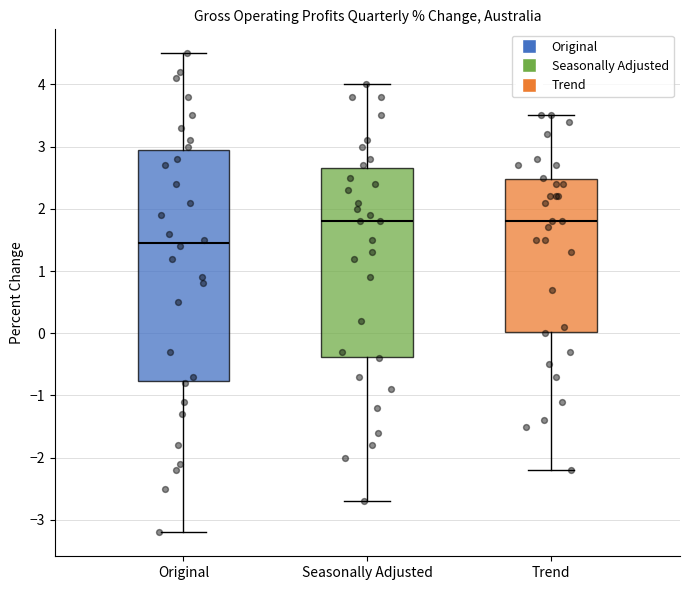

Reading left to right, transcribe this box plot: for each box, give where its median line is, the range the box spans, and where its two whiskers end, as read against the y-axis. The values are not printed on the chart, so give them approximately, as read against the axis.

Original: median 1.5, box -0.8 to 3.0, whiskers -3.2 to 4.5
Seasonally Adjusted: median 1.8, box -0.4 to 2.7, whiskers -2.7 to 4.0
Trend: median 1.8, box 0.0 to 2.5, whiskers -2.2 to 3.5